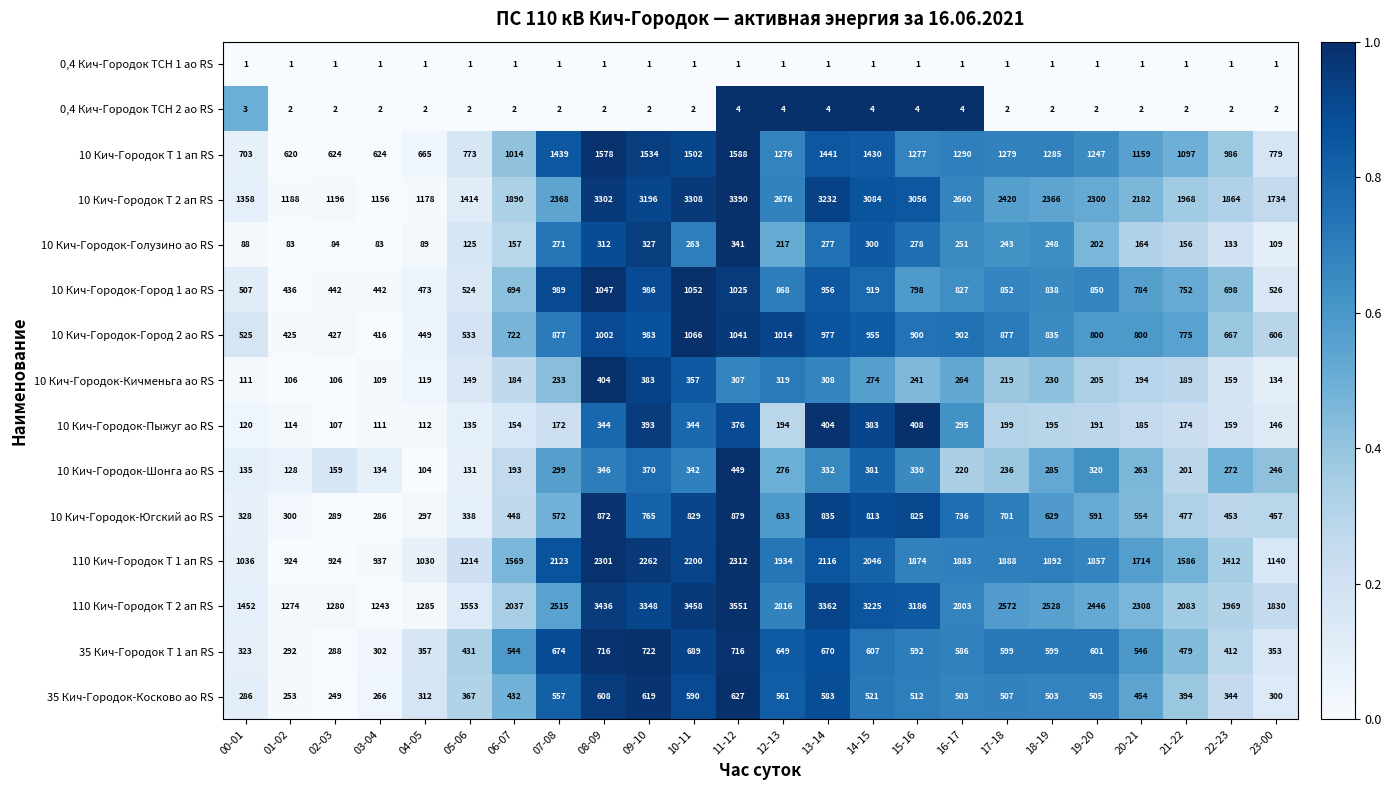

Where is 110 Кич-Городок Т 2 ап RS nearest to the value 2397?

19-20